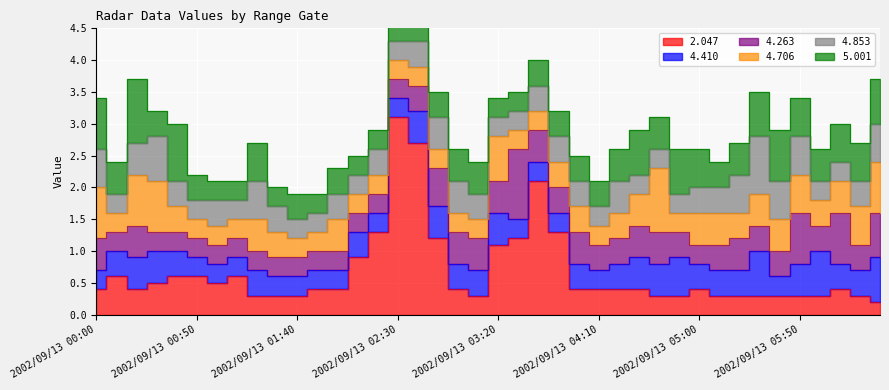

True or false: 4.706 has more than 0 points higher than both neighbors.

True